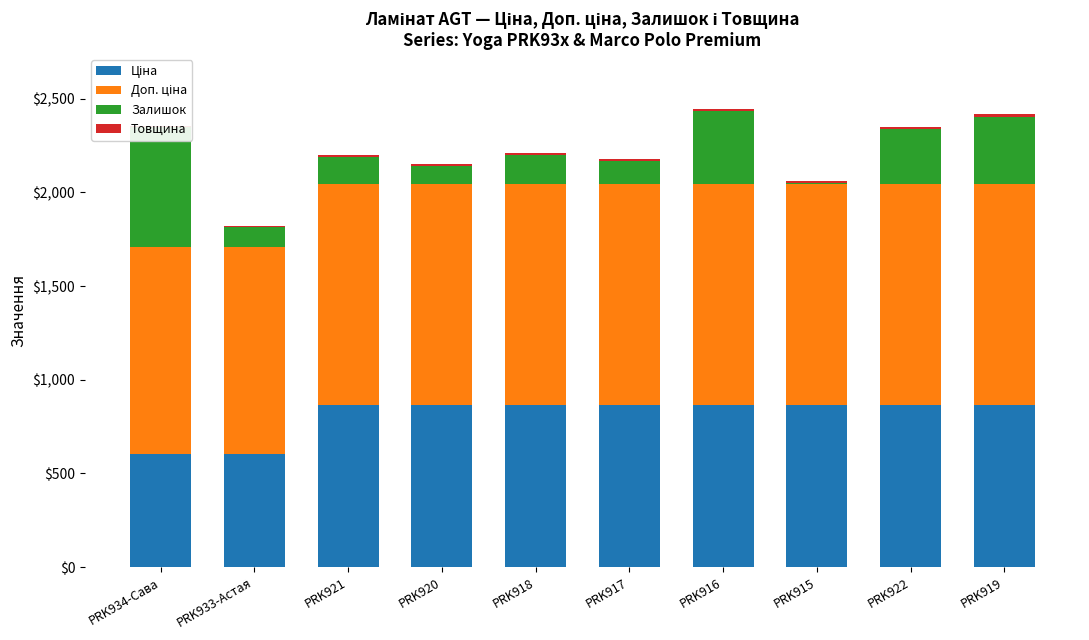

Which category has the lowest value in the Товщина series?

PRK934-Сава